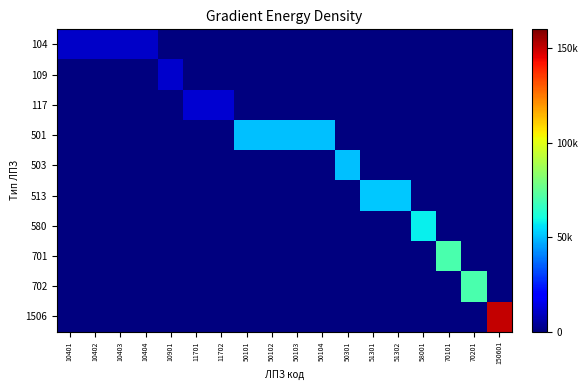

Reading left to right, what are all the values shown in this chart?

104: 10401=10401	10402=10402	10403=10403	10404=10404	10901=0	11701=0	11702=0	50101=0	50102=0	50103=0	50104=0	50301=0	51301=0	51302=0	58001=0	70101=0	70201=0	150601=0
109: 10401=0	10402=0	10403=0	10404=0	10901=10901	11701=0	11702=0	50101=0	50102=0	50103=0	50104=0	50301=0	51301=0	51302=0	58001=0	70101=0	70201=0	150601=0
117: 10401=0	10402=0	10403=0	10404=0	10901=0	11701=11701	11702=11702	50101=0	50102=0	50103=0	50104=0	50301=0	51301=0	51302=0	58001=0	70101=0	70201=0	150601=0
501: 10401=0	10402=0	10403=0	10404=0	10901=0	11701=0	11702=0	50101=50101	50102=50102	50103=50103	50104=50104	50301=0	51301=0	51302=0	58001=0	70101=0	70201=0	150601=0
503: 10401=0	10402=0	10403=0	10404=0	10901=0	11701=0	11702=0	50101=0	50102=0	50103=0	50104=0	50301=50301	51301=0	51302=0	58001=0	70101=0	70201=0	150601=0
513: 10401=0	10402=0	10403=0	10404=0	10901=0	11701=0	11702=0	50101=0	50102=0	50103=0	50104=0	50301=0	51301=51301	51302=51302	58001=0	70101=0	70201=0	150601=0
580: 10401=0	10402=0	10403=0	10404=0	10901=0	11701=0	11702=0	50101=0	50102=0	50103=0	50104=0	50301=0	51301=0	51302=0	58001=58001	70101=0	70201=0	150601=0
701: 10401=0	10402=0	10403=0	10404=0	10901=0	11701=0	11702=0	50101=0	50102=0	50103=0	50104=0	50301=0	51301=0	51302=0	58001=0	70101=70101	70201=0	150601=0
702: 10401=0	10402=0	10403=0	10404=0	10901=0	11701=0	11702=0	50101=0	50102=0	50103=0	50104=0	50301=0	51301=0	51302=0	58001=0	70101=0	70201=70201	150601=0
1506: 10401=0	10402=0	10403=0	10404=0	10901=0	11701=0	11702=0	50101=0	50102=0	50103=0	50104=0	50301=0	51301=0	51302=0	58001=0	70101=0	70201=0	150601=150601